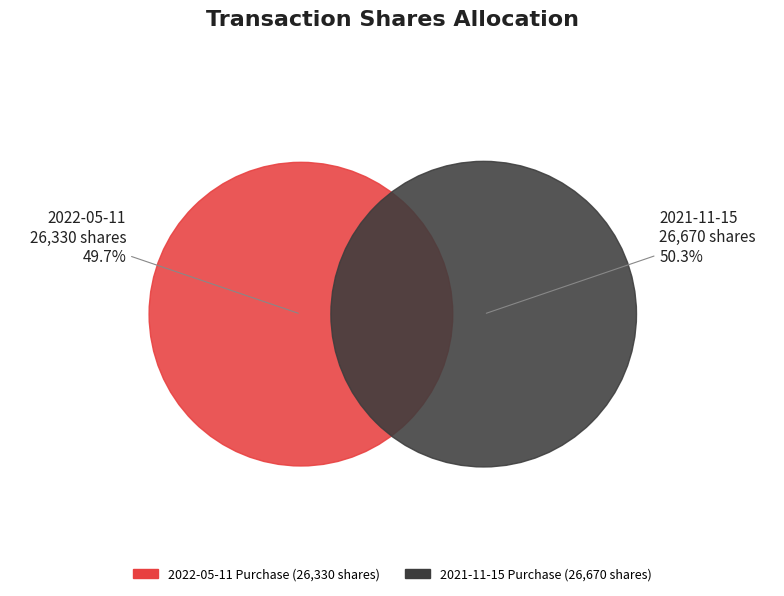

To the nearest percent, what is the difference between the 2022-05-11 (26330 shares) and 2021-11-15 (26670 shares) slice percentages?

1%